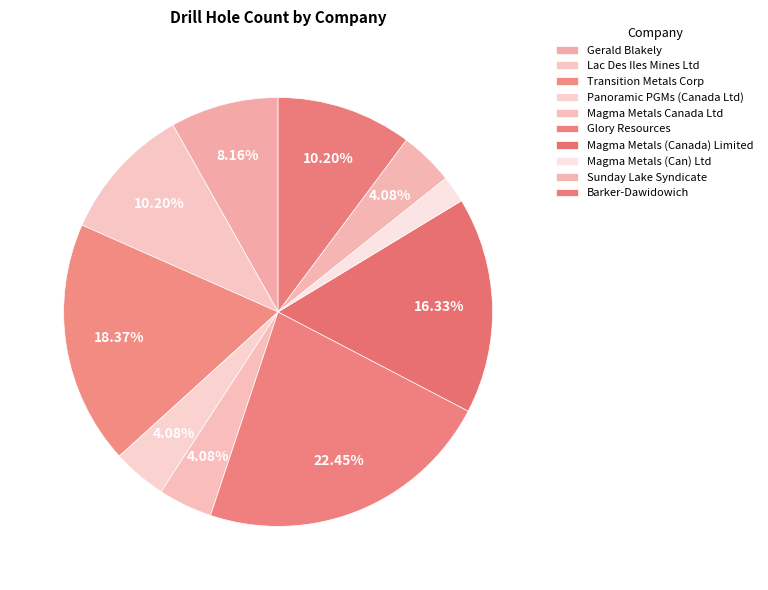

What percentage do Barker-Dawidowich and Gerald Blakely together represent?

16.3%